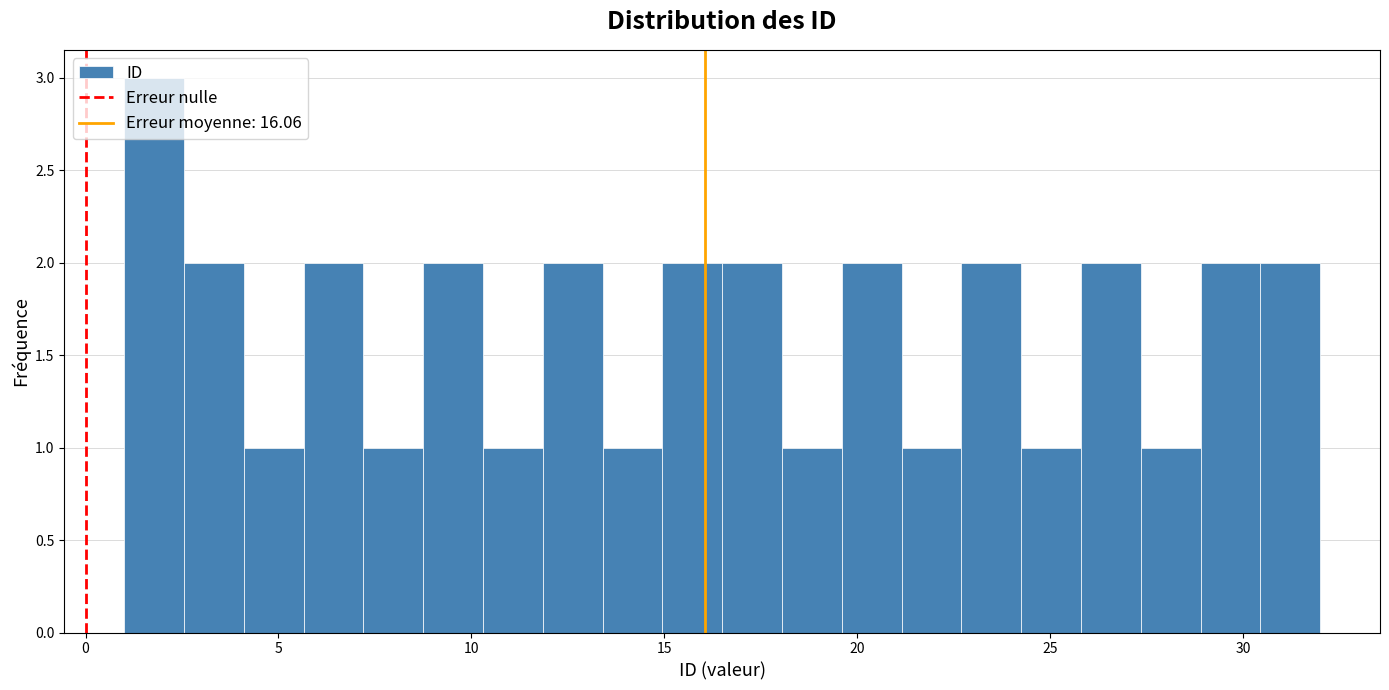

Around what value on the x-axis is the tallest bar? Give the approximate position of its centre, as read against the axis.

2.0